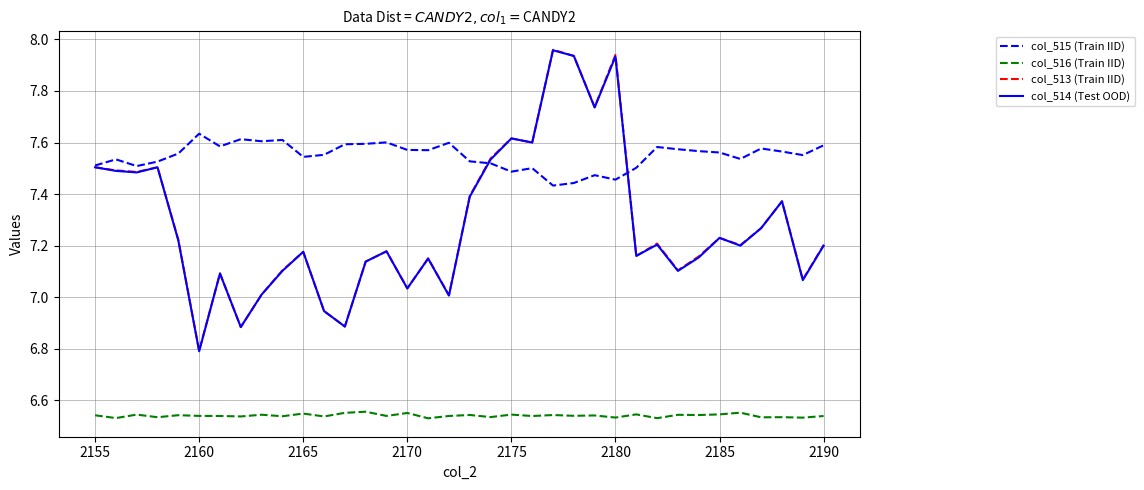

Which series ends up on top after the final intersection of col_515 (Train IID) and col_513 (Train IID)?

col_515 (Train IID)